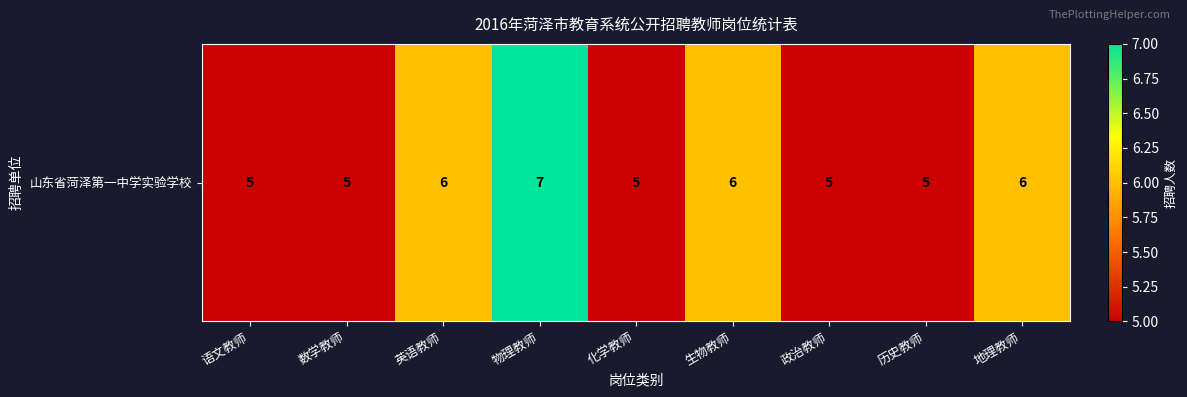

Approximately how many times larger is the value at 政治教师 compared to 历史教师?

1.0